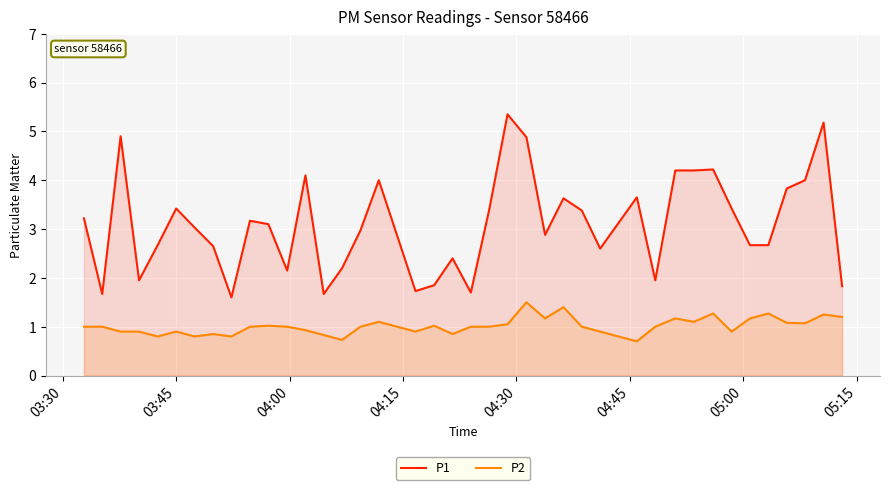

True or false: P1 and P2 intersect in this chart.

False